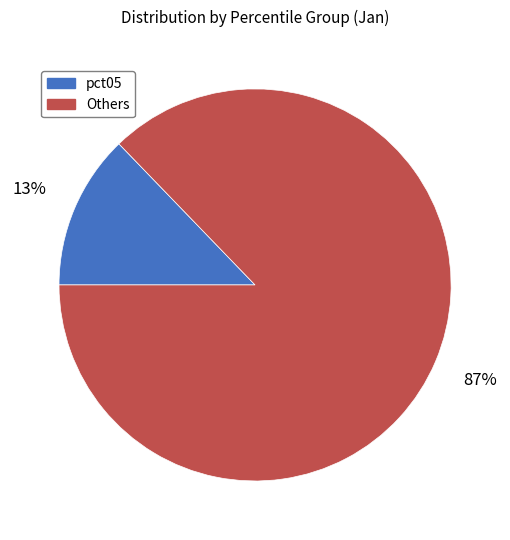

To the nearest percent, what is the average slice percentage?

50%